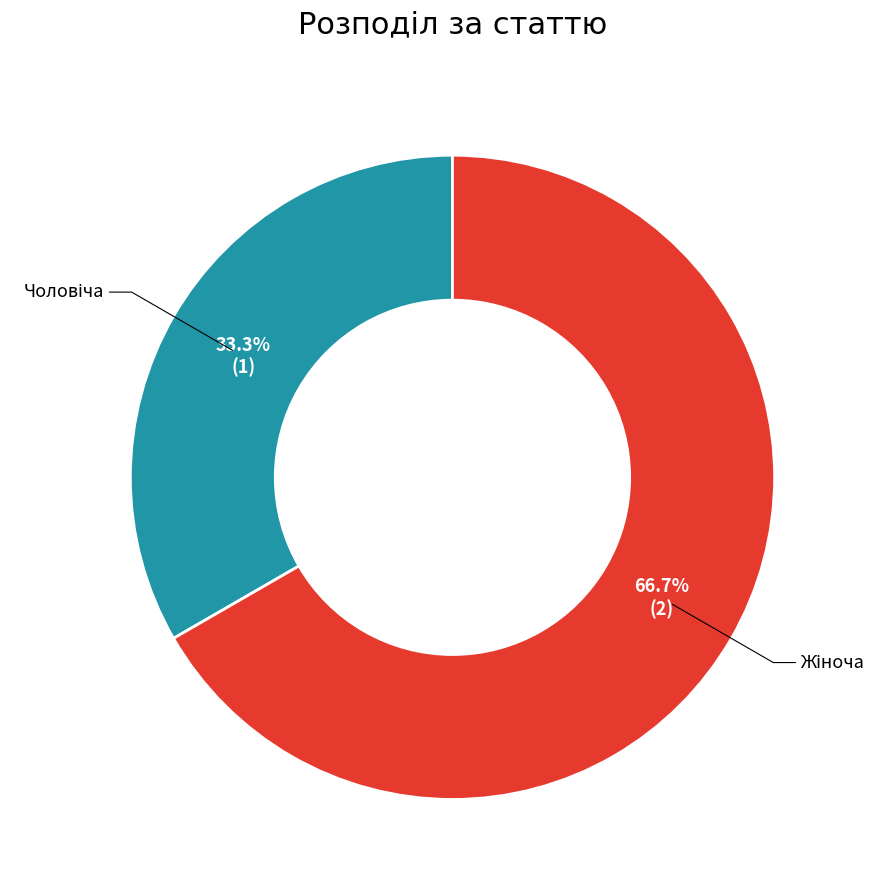

Is there any slice that represents more than half of the pie?

Yes